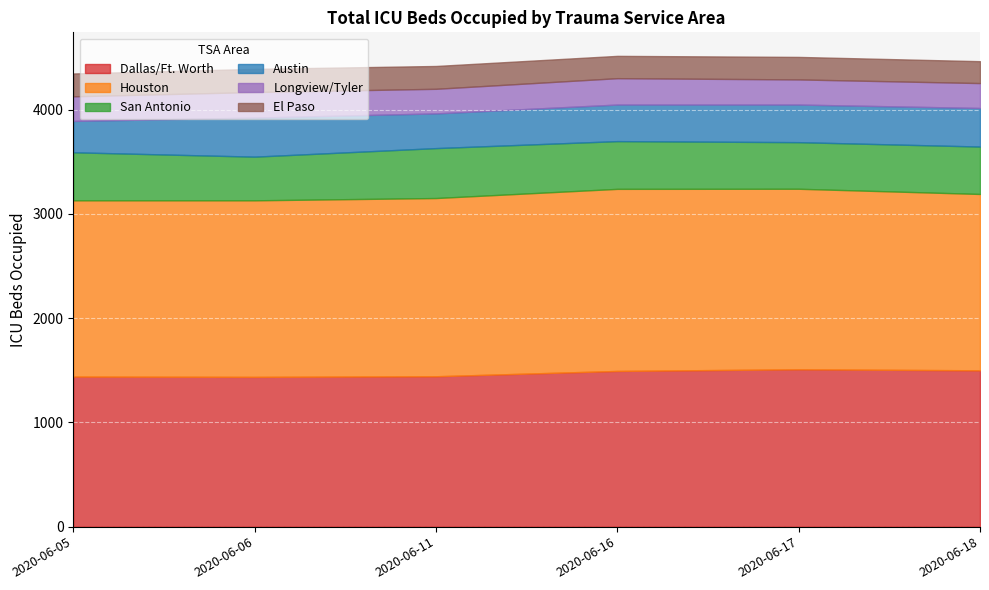

What is the greatest value displayed?

1747